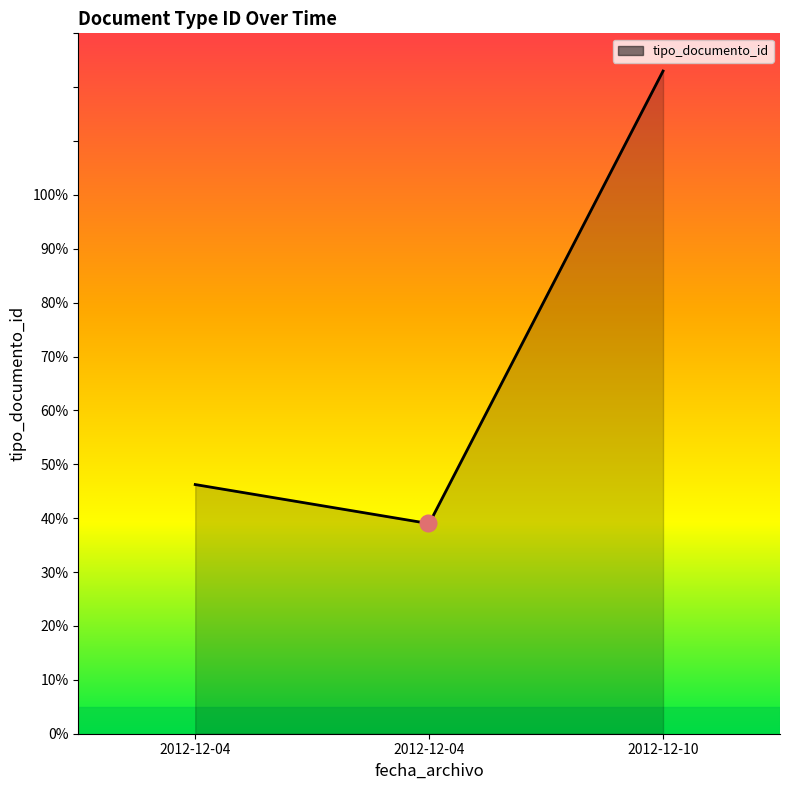

What is the greatest value displayed?

123.0